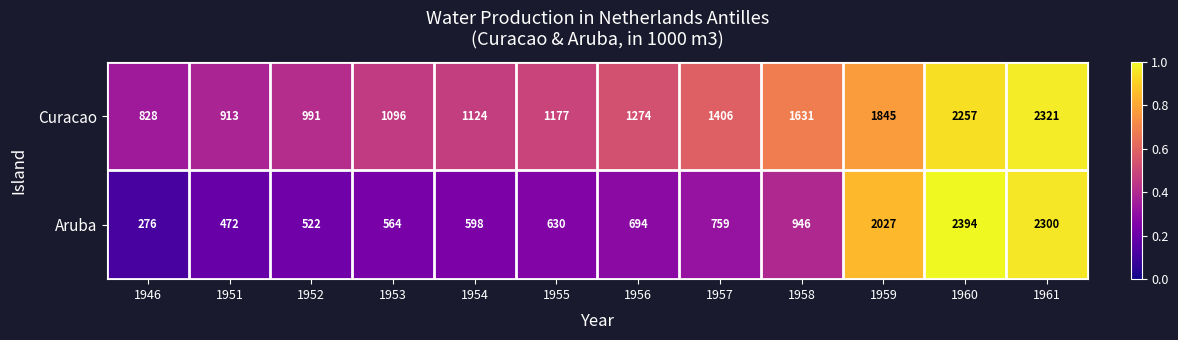

What is the difference between the highest and lowest values at 1946?

552